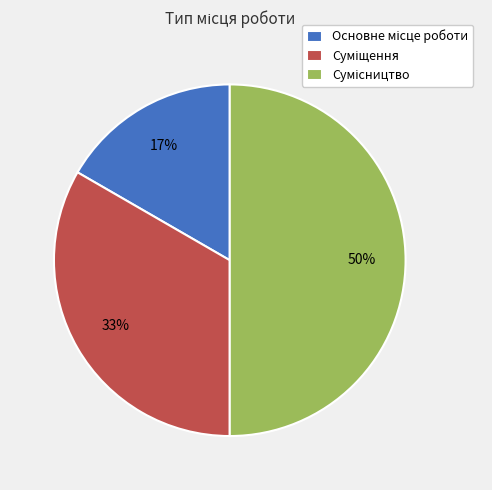

To the nearest percent, what is the difference between the largest and smallest slice percentages?

33%